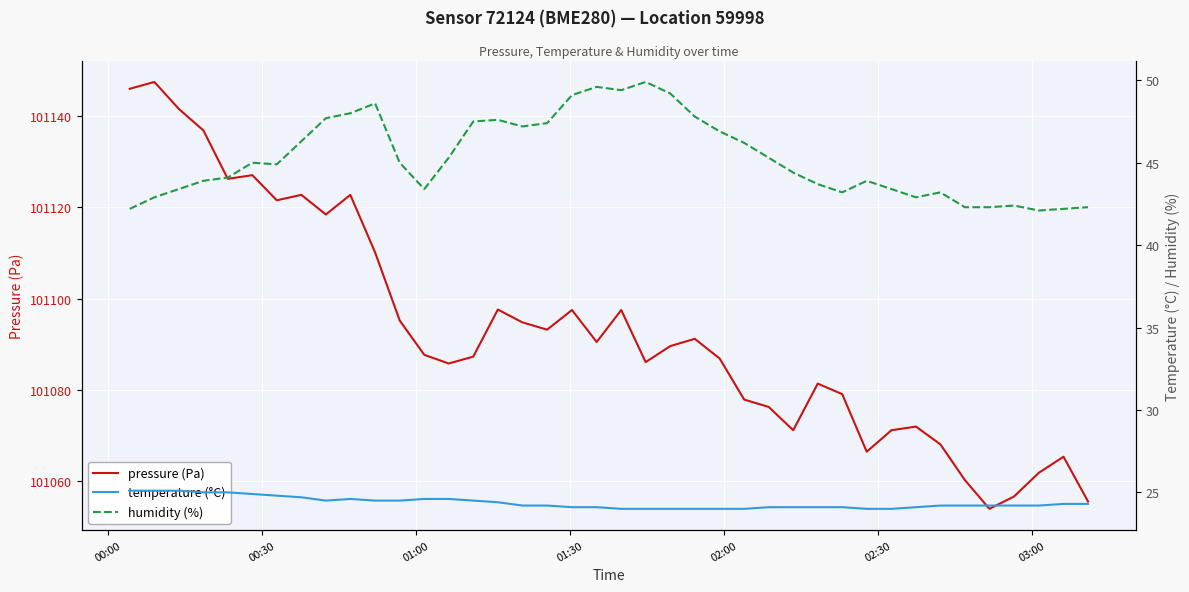

What is the highest value of the pressure (Pa) series?

101147.4